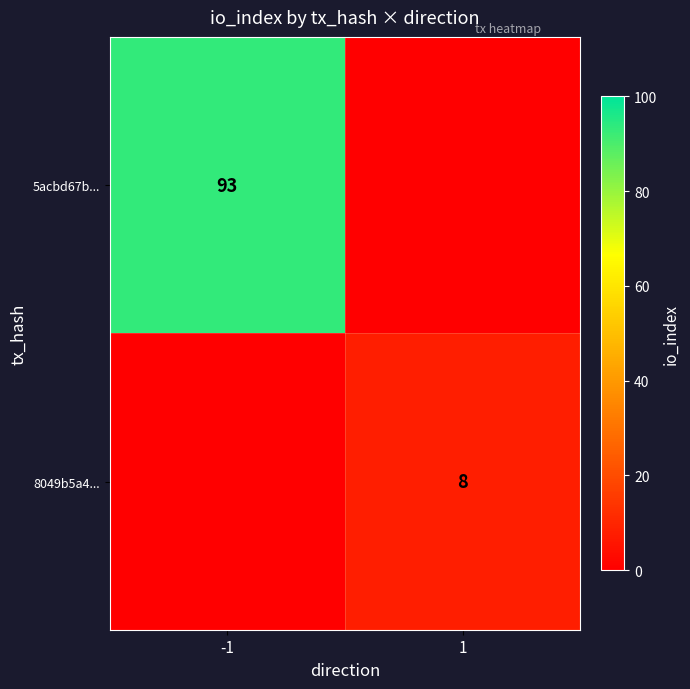

Is it true that 8049b5a4... equals 8 at 1?

True